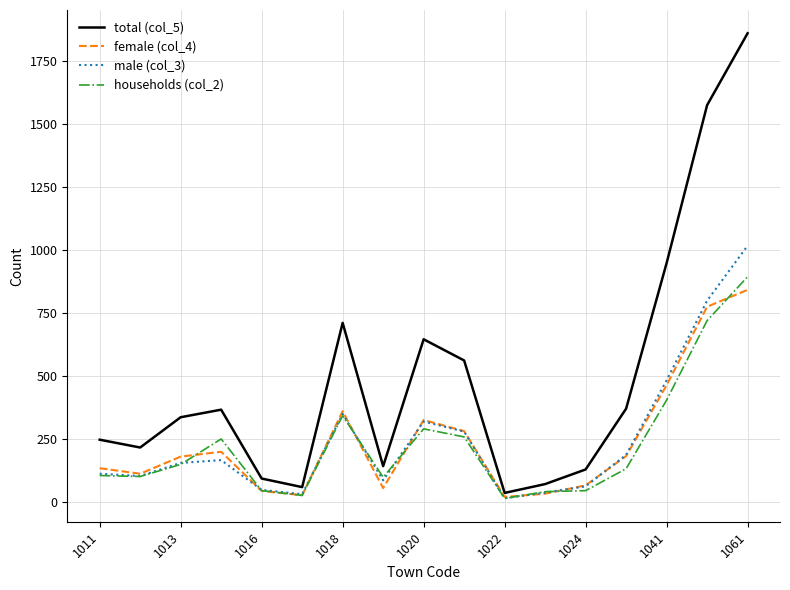

What is the difference between the second highest and second lowest values in the male (col_3) series?

767